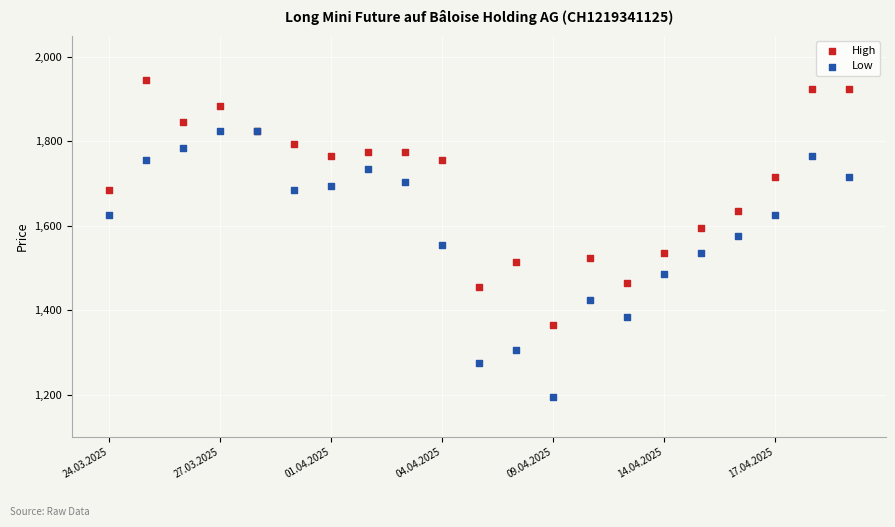

Which series has the largest Y range (max minus min)?

Low